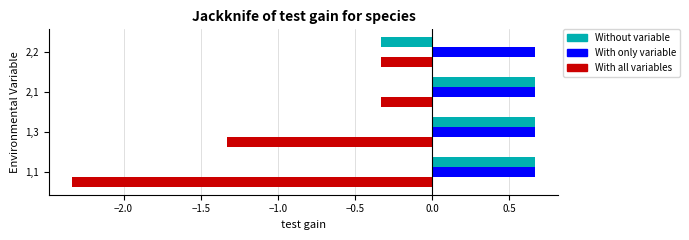

What is the difference between the maximum and second lowest values in the With all variables series?

1.0